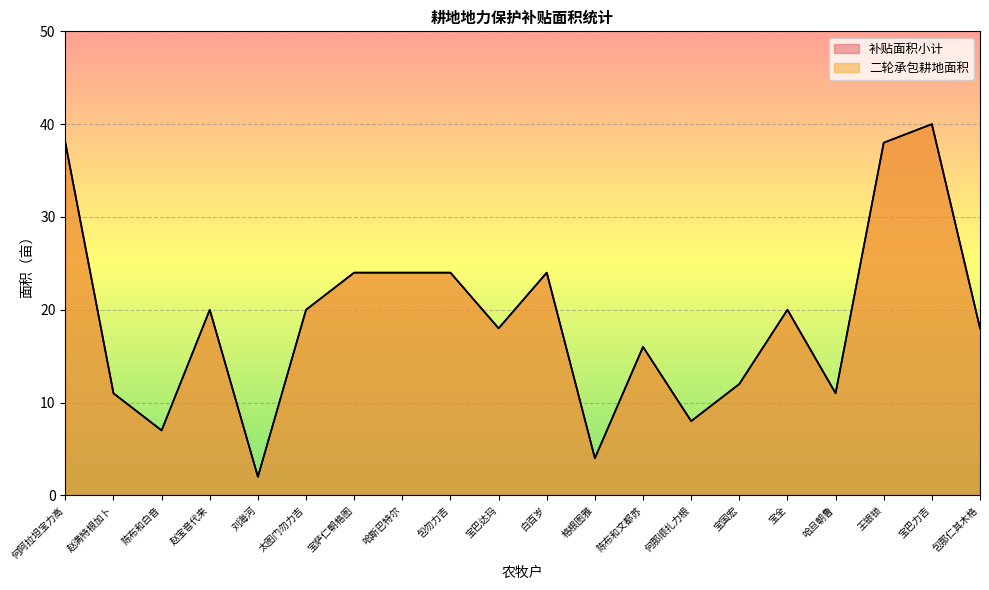

True or false: 补贴面积小计 has more than 1 points higher than both neighbors.

True